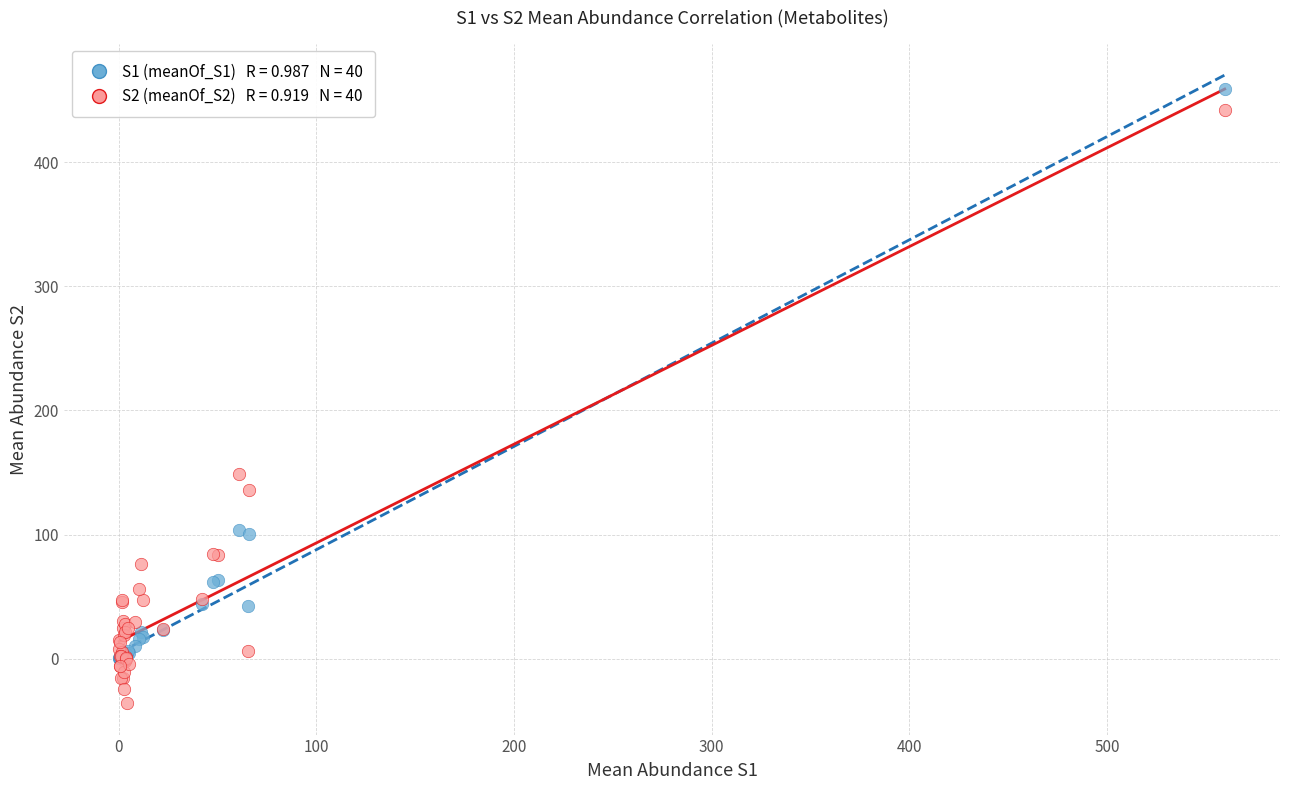

Across all series, what Y value is closest to 211?

149.1